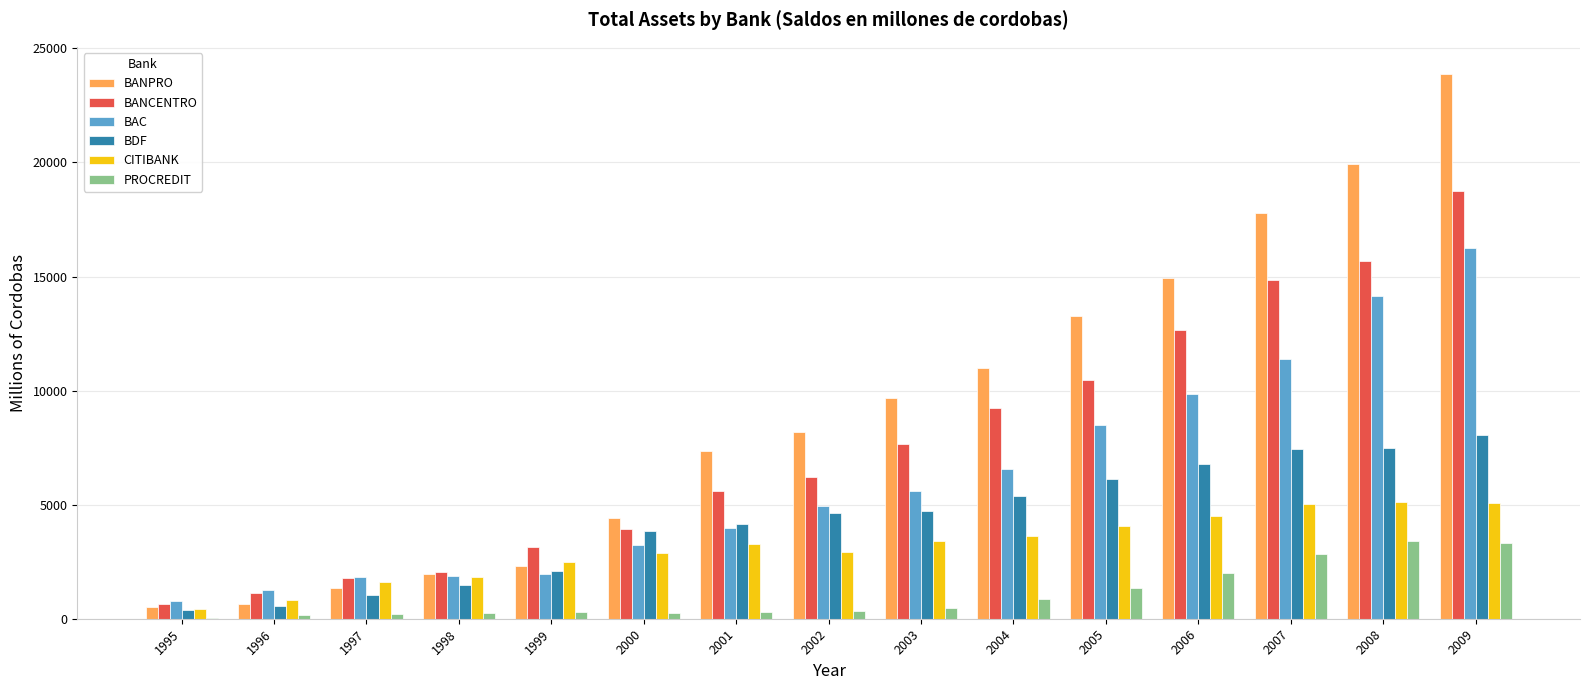

What is the sum of the BDF values at 1999 and 2005?

8248.6